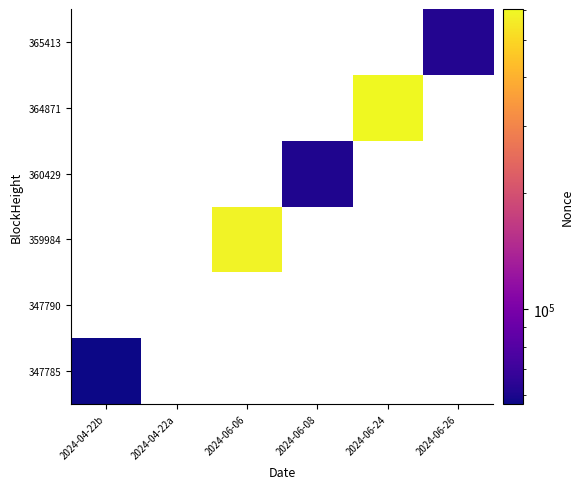

At which label does 347790 reach its peak?

2024-04-22b